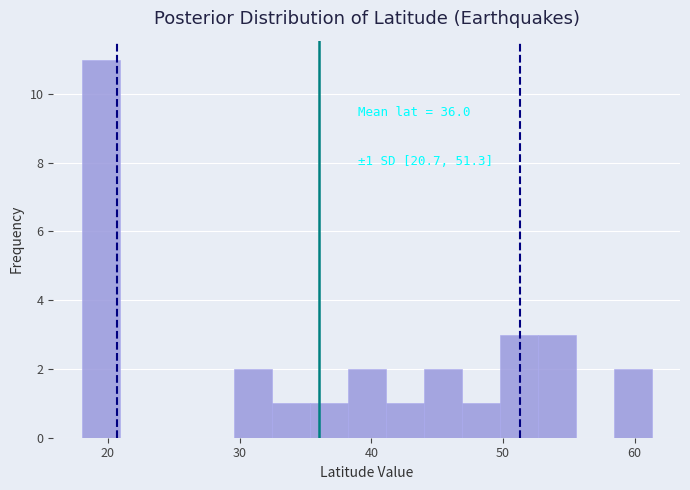

Read against the x-axis, roughly where is the centre of the tallest bar?

19